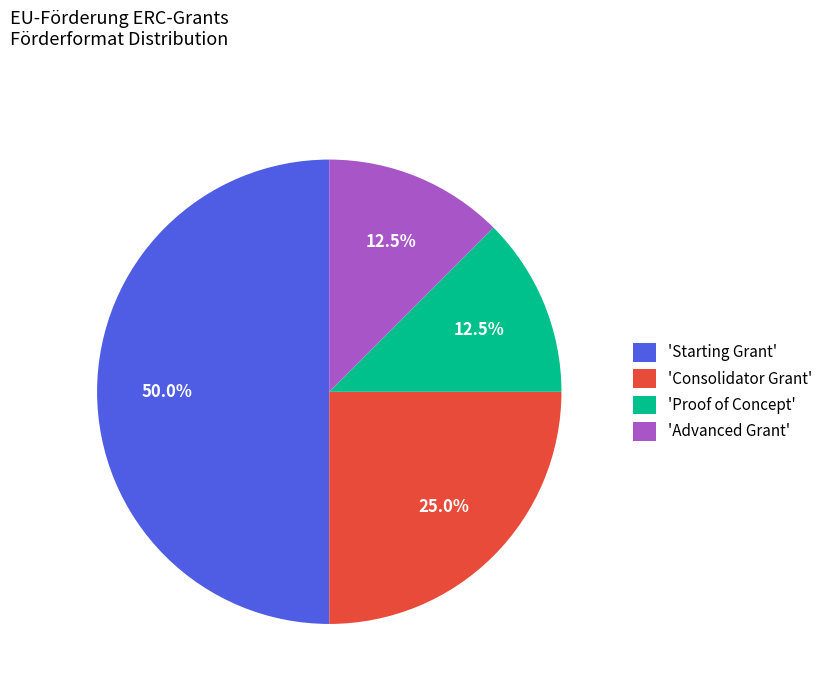

What is the ratio of the value at 'Starting Grant' to the value at 'Consolidator Grant'?

2.0